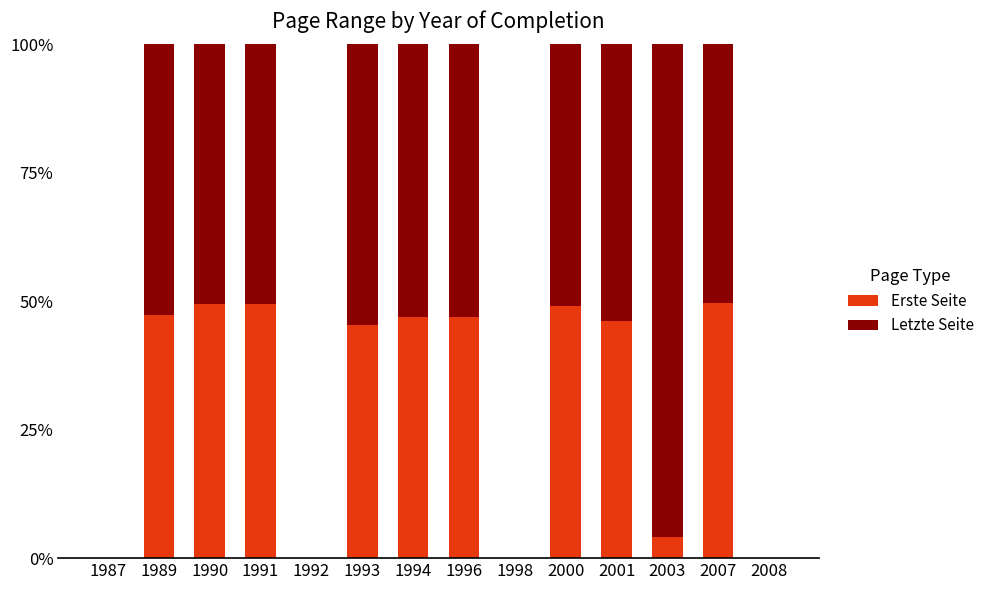

What value does the Erste Seite series have at 2003?

4.2